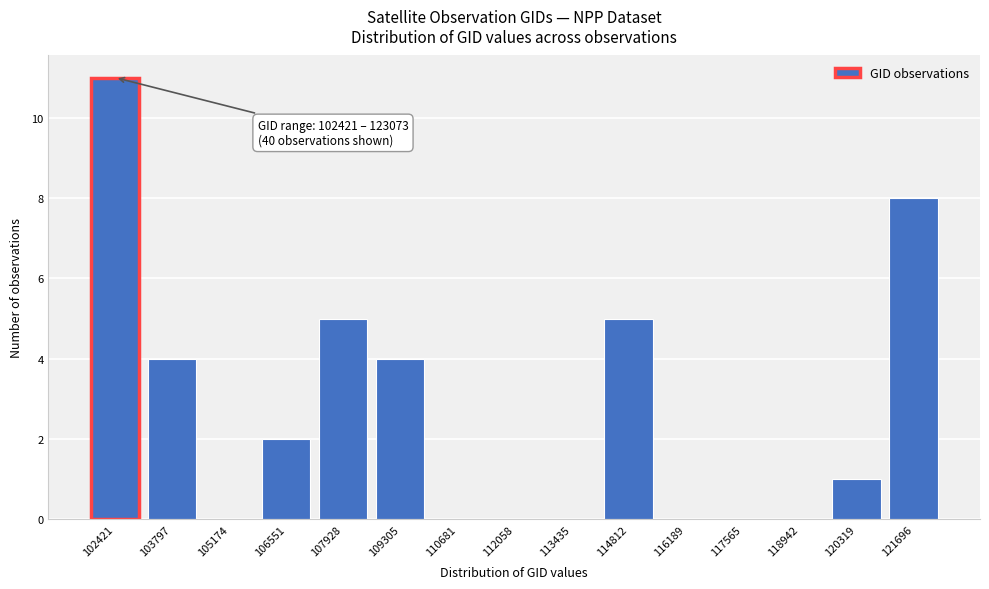

Reading right to left, what are all the values shown in this chart?

121696=8	120319=1	118942=0	117565=0	116189=0	114812=5	113435=0	112058=0	110681=0	109305=4	107928=5	106551=2	105174=0	103797=4	102421=11